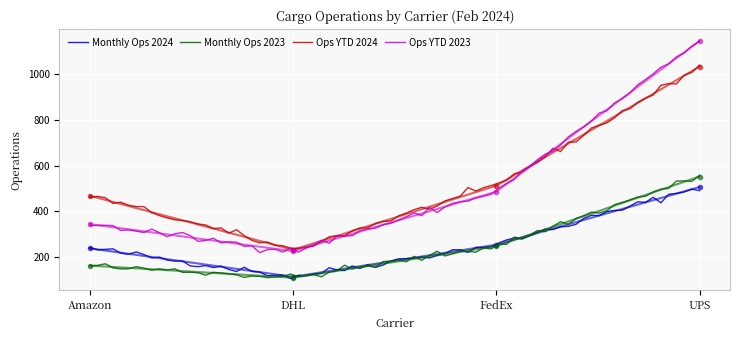

What is the value of the Ops YTD 2024 point at the 1st from the left?

468